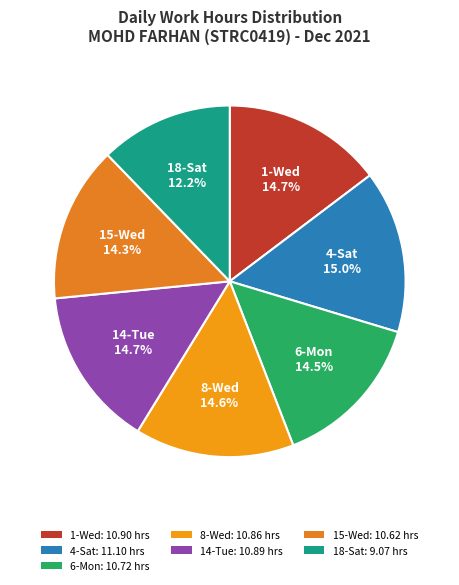

What is the change in value from 4-Sat to 18-Sat?

-2.0